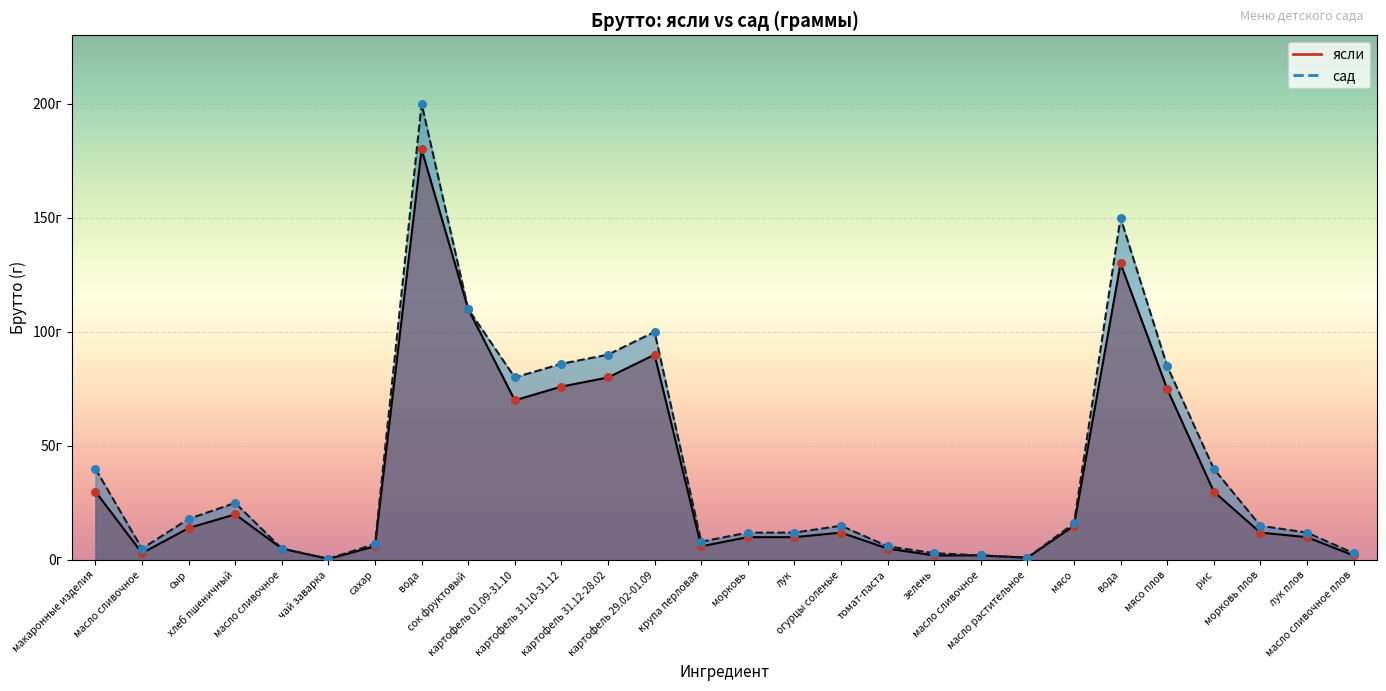

At which category is the sum across all series the highest?

вода